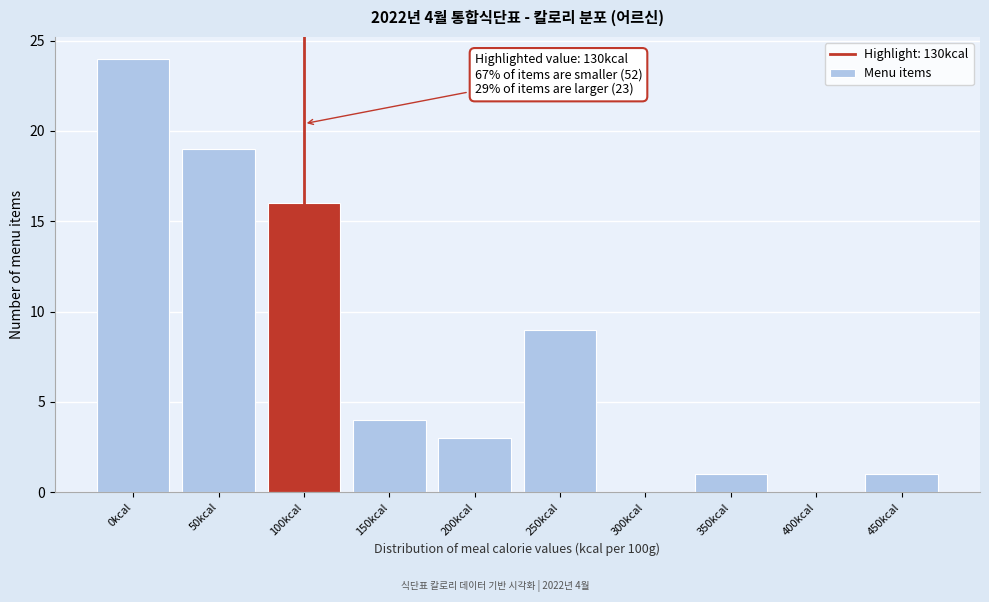

Reading left to right, extract all data points from this chart.

0kcal=24	50kcal=19	100kcal=16	150kcal=4	200kcal=3	250kcal=9	300kcal=0	350kcal=1	400kcal=0	450kcal=1